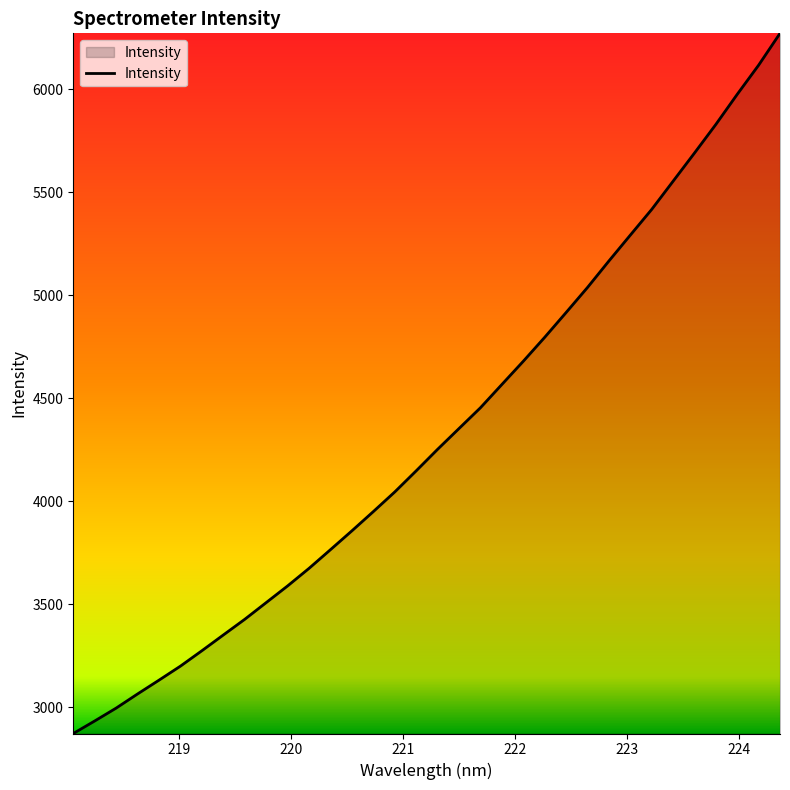

What is the minimum value shown in the chart?

2872.8